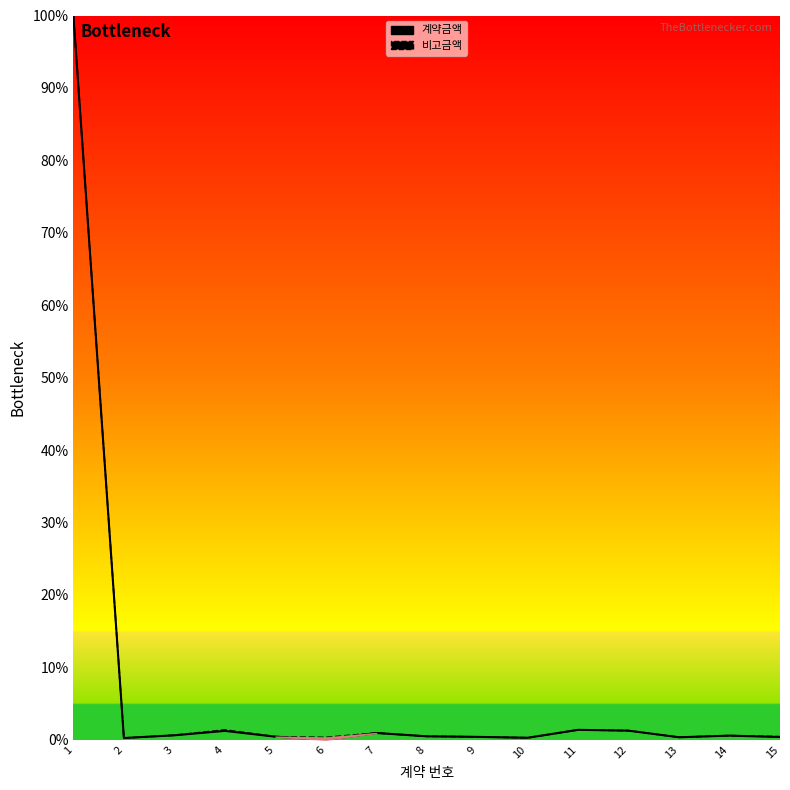

Read the 계약금액 value at 14.

0.6